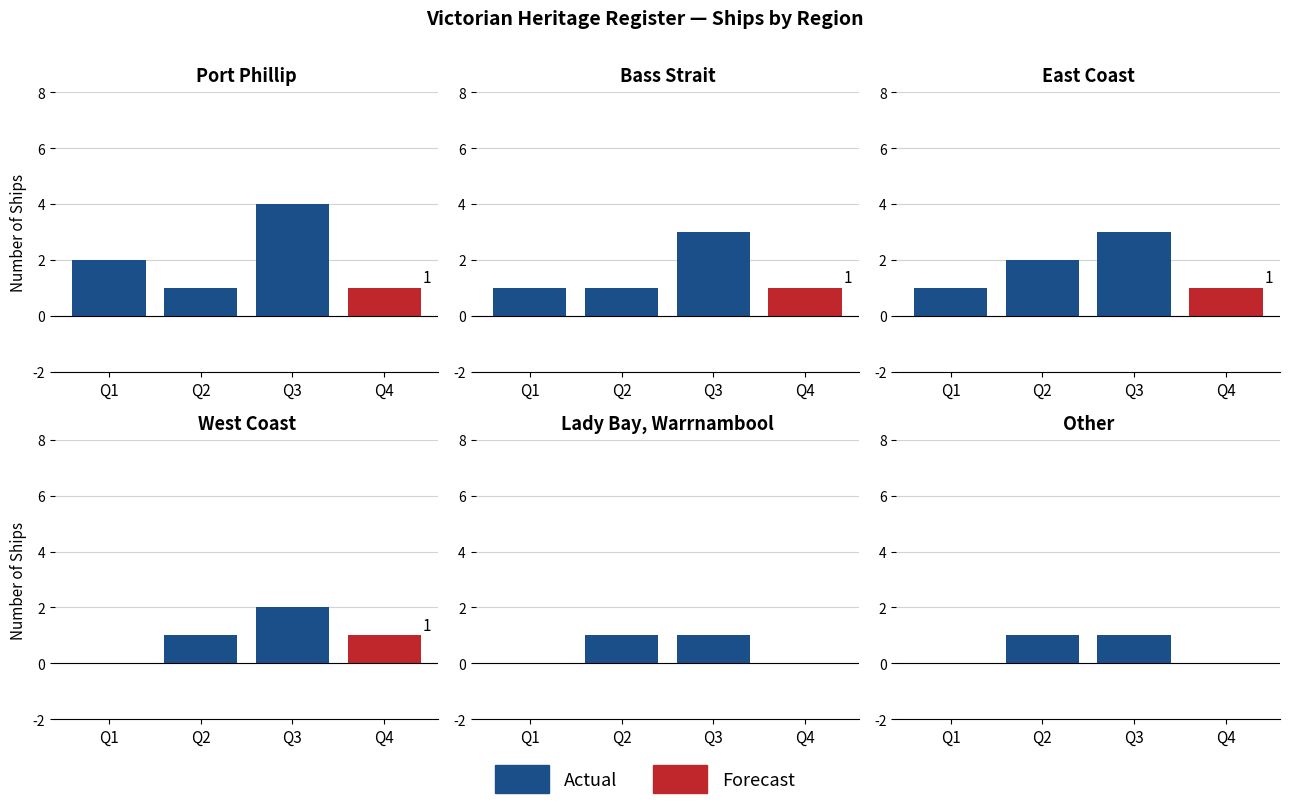

List the labels in order of value, largest first.

Port Phillip, East Coast, Bass Strait, West Coast, Lady Bay / Warrnambool, Other